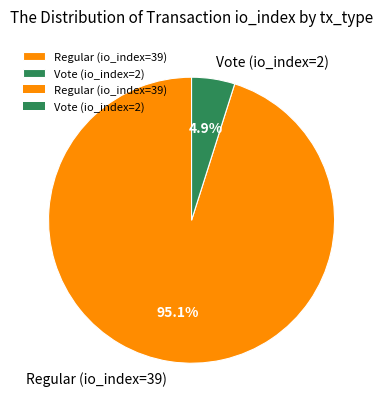

To the nearest percent, what is the average slice percentage?

50%